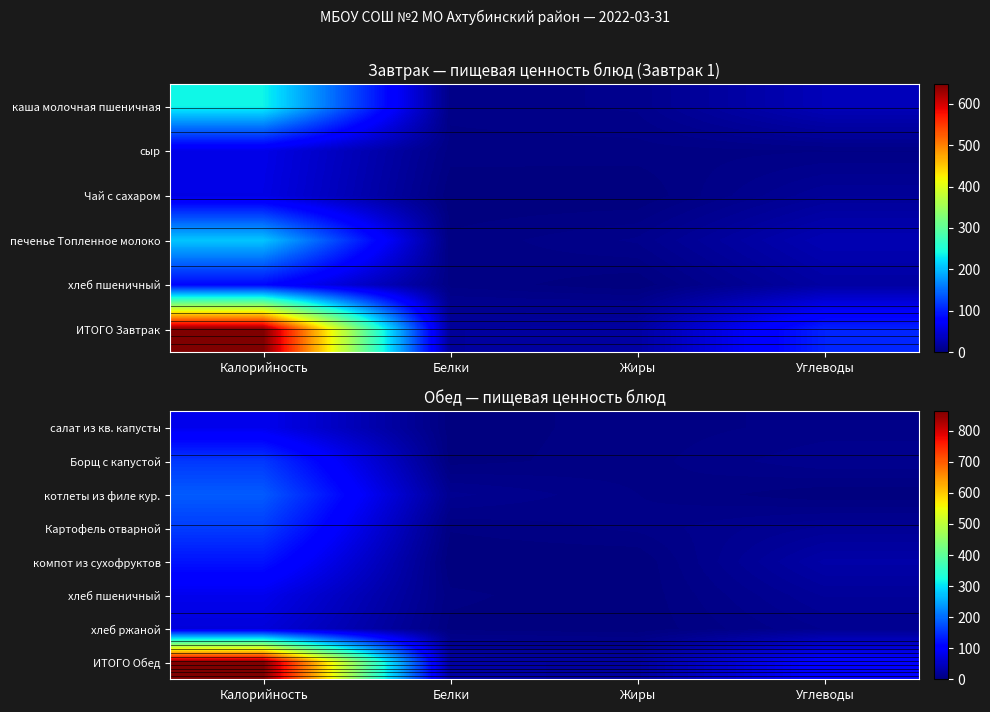

List the labels in order of Картофель отварной value, smallest first.

Белки, Жиры, Углеводы, Калорийность